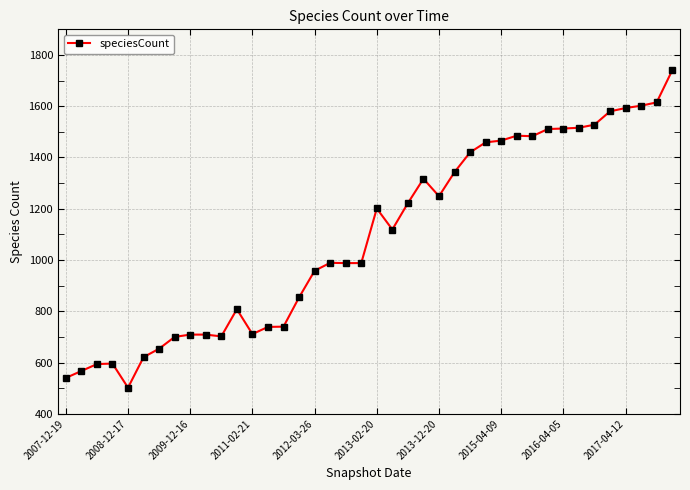

What is the difference between the maximum and minimum values?

1238